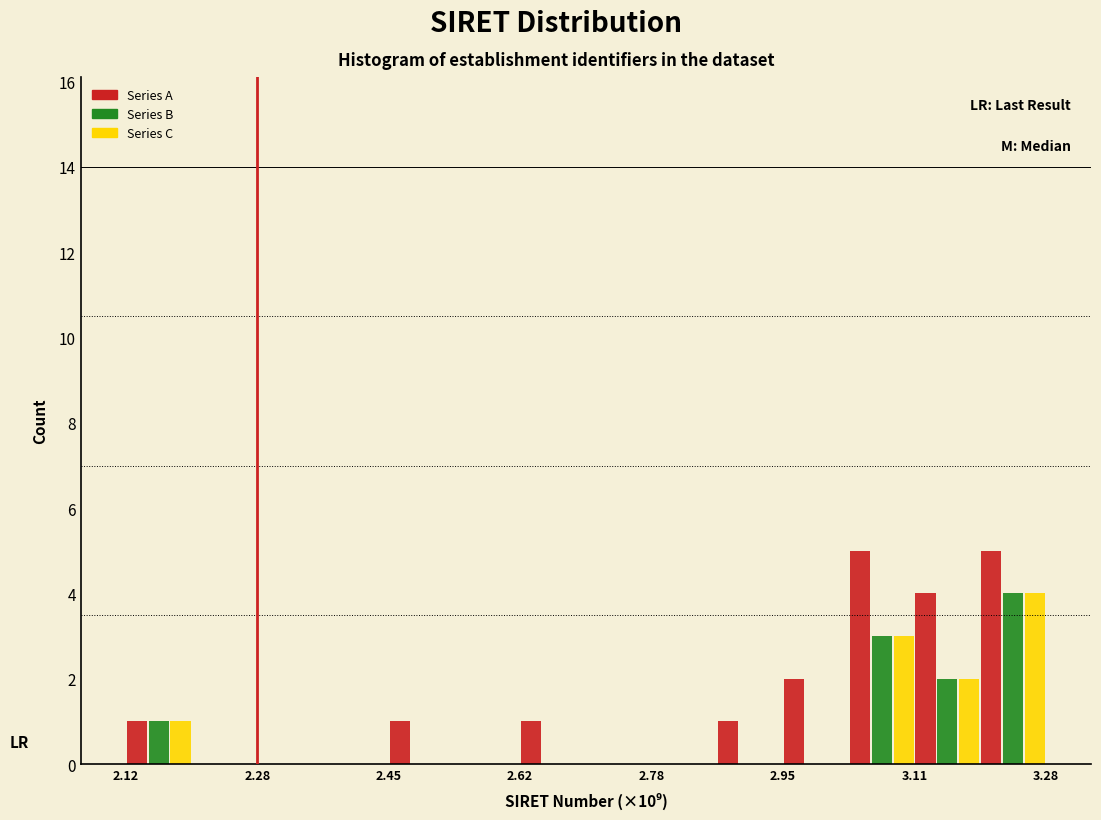

In the Series C series, which range on the x-axis has the tallest bar?

3.20 to 3.28